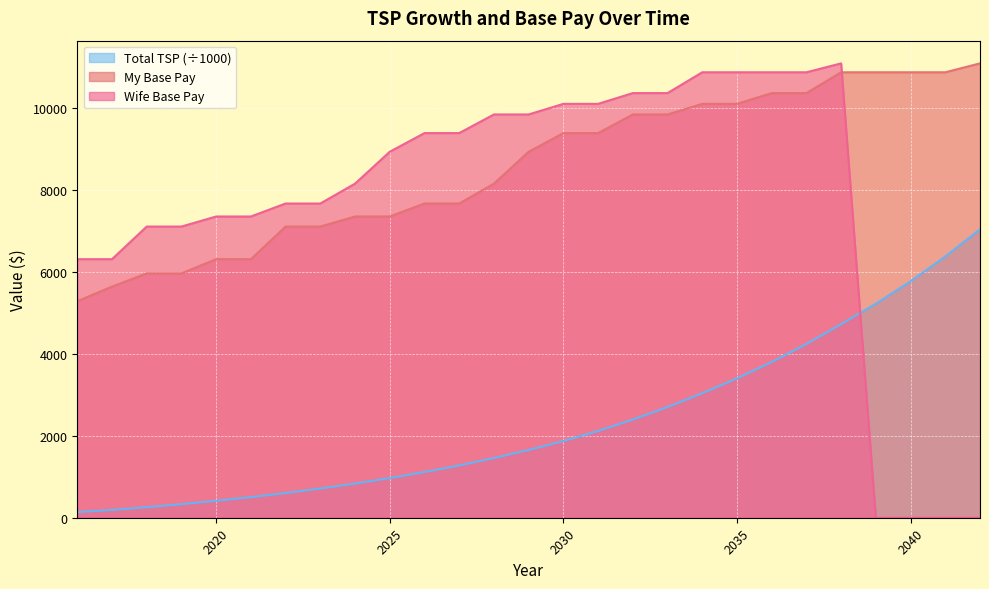

At which label is My Base Pay closest to 8190?

2028